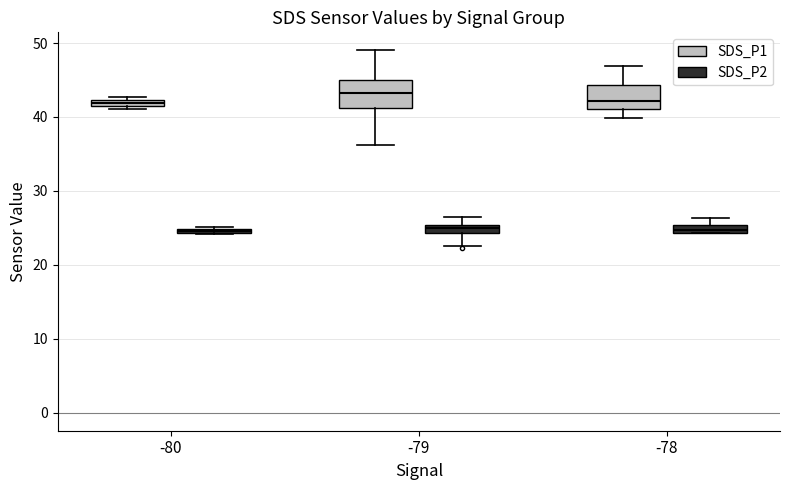

Where is the upper edge of the box for -79 (SDS_P1) on the y-axis? The values are not printed on the chart, so give them approximately, as read against the axis.

45